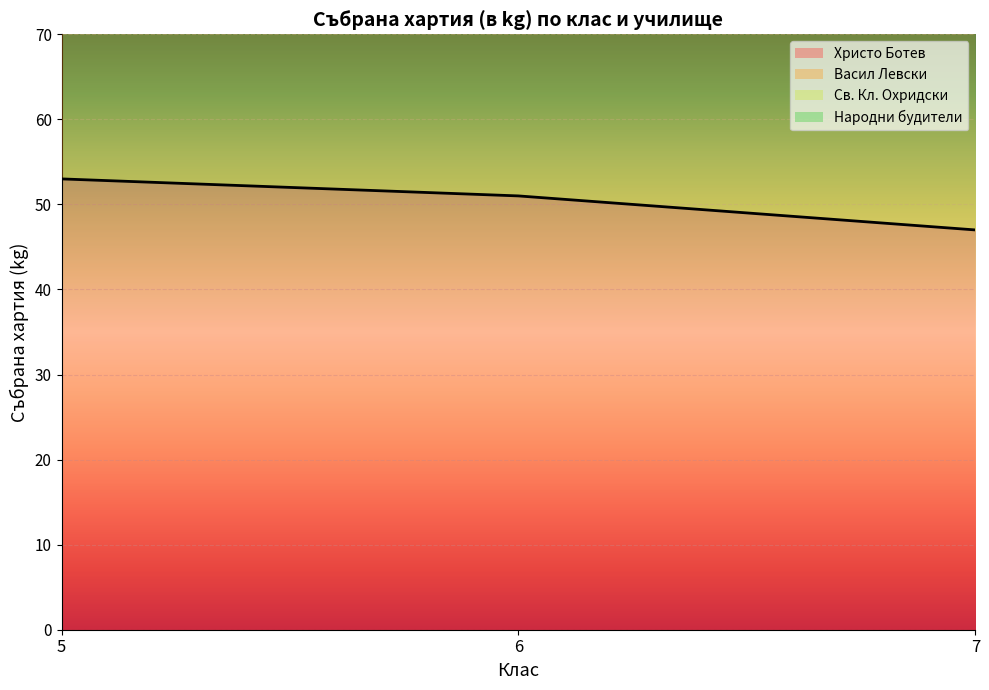

Is it true that Св. Кл. Охридски equals 44 at 5?

False